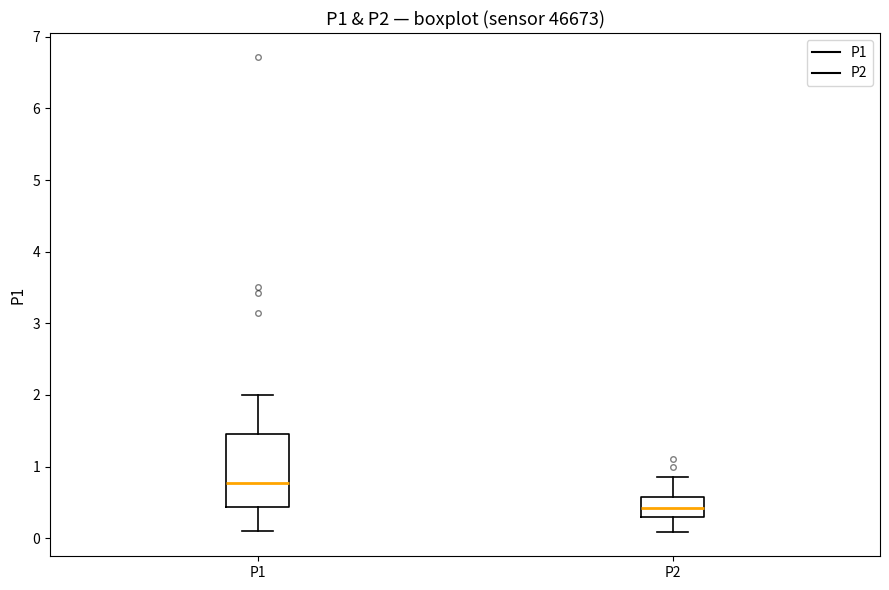

Where does the median line of the box for P2 sit on the y-axis? The values are not printed on the chart, so give them approximately, as read against the axis.

0.4